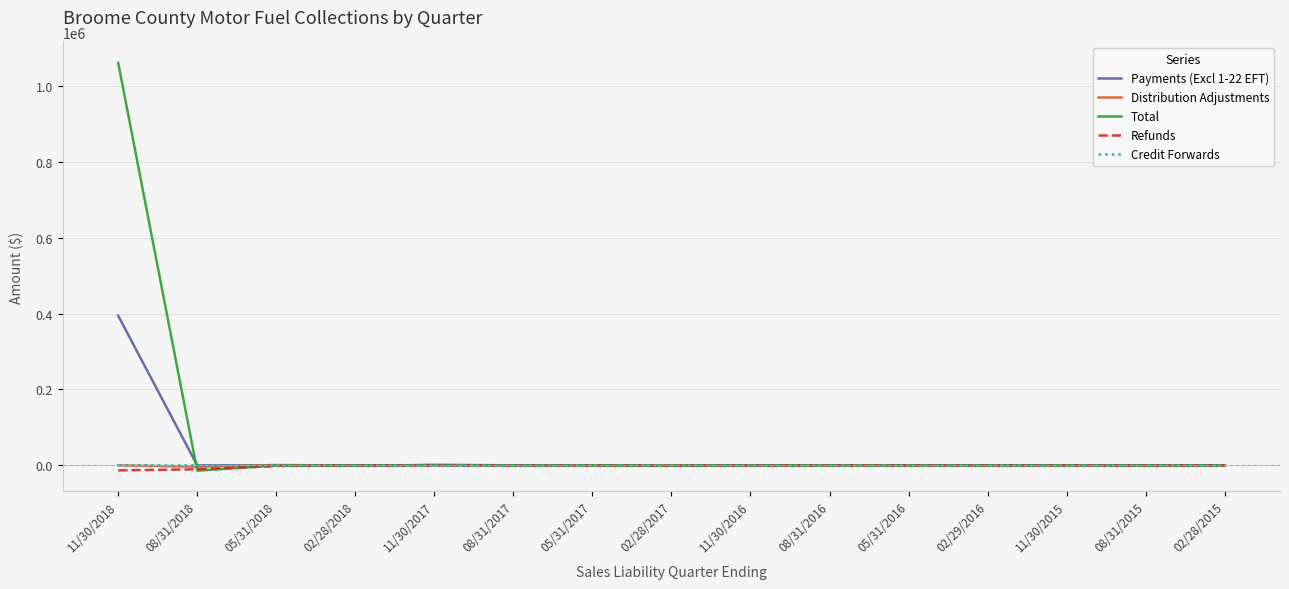

True or false: Credit Forwards has more than 1 points higher than both neighbors.

True